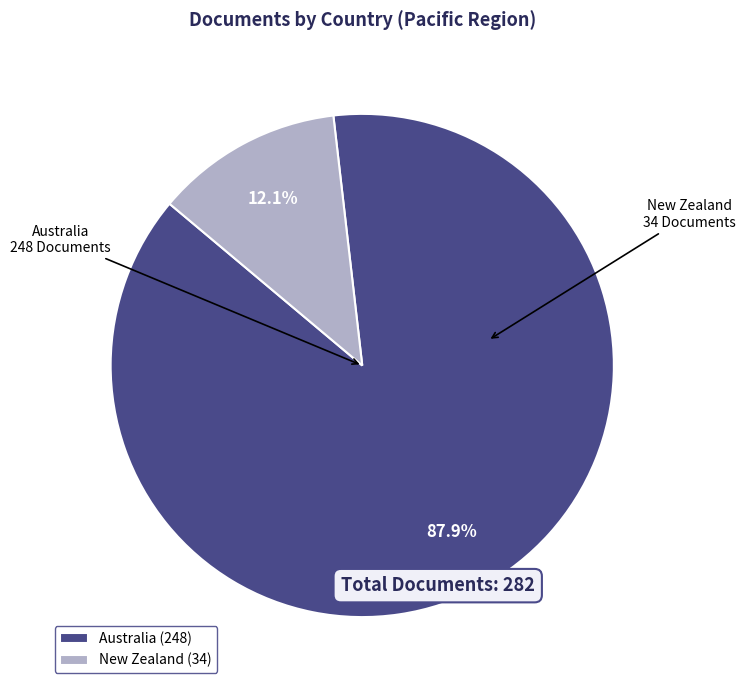

The New Zealand slice represents 12% of the pie. True or false?

True